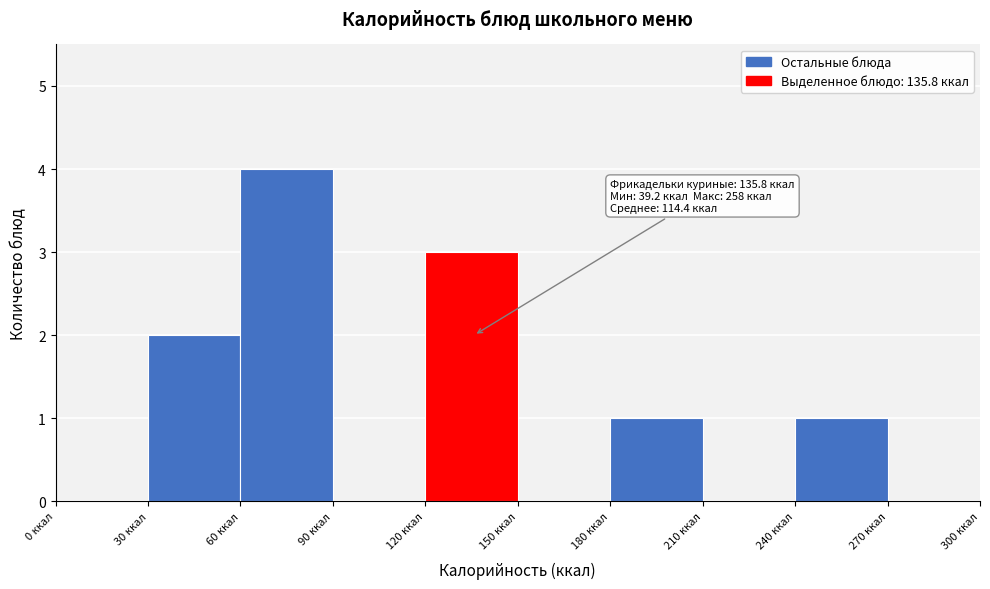

Which range on the x-axis has the tallest bar?

60 to 90